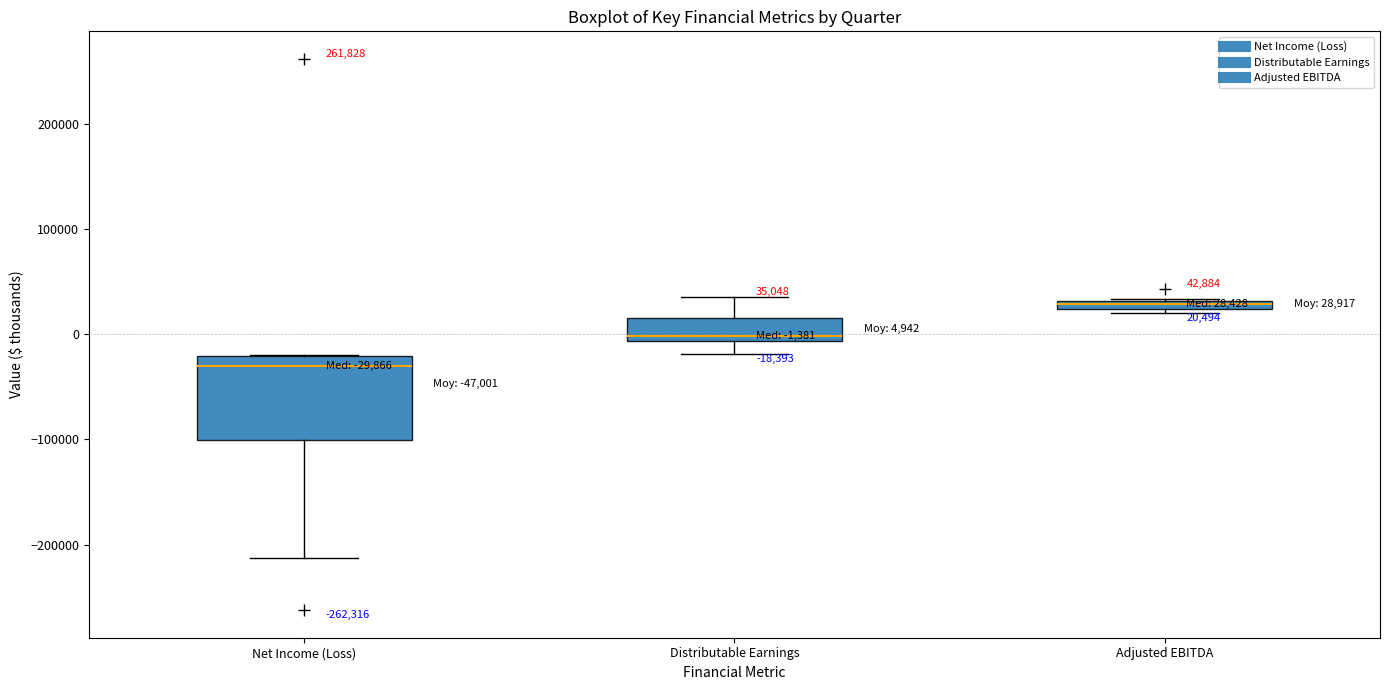

Which box is the tallest, from its lower edge to its upper edge?

Net Income (Loss)